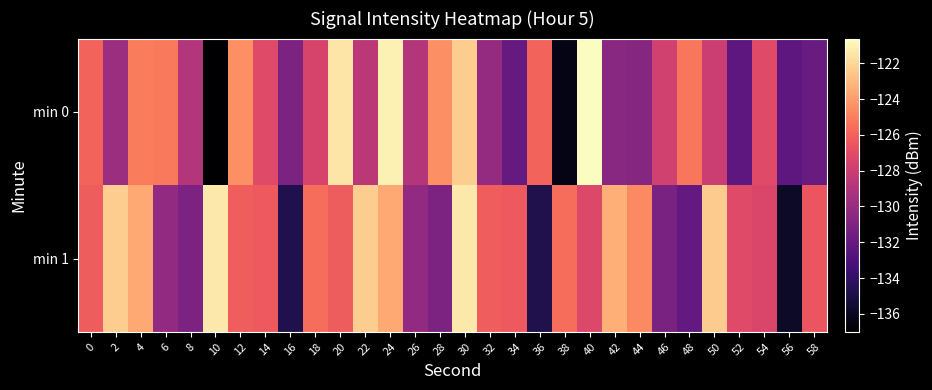

Reading left to right, what are all the values shown in this chart?

min 0: 0=-126.0	2=-129.8	4=-125.1	6=-125.2	8=-128.9	10=-137.0	12=-124.5	14=-127.1	16=-131.1	18=-127.5	20=-121.5	22=-128.6	24=-121.0	26=-128.9	28=-124.4	30=-122.3	32=-130.1	34=-132.0	36=-125.9	38=-136.3	40=-120.6	42=-130.6	44=-130.7	46=-127.7	48=-125.3	50=-128.0	52=-132.3	54=-127.1	56=-132.3	58=-131.9
min 1: 0=-126.2	2=-122.3	4=-123.6	6=-130.2	8=-131.1	10=-121.4	12=-126.1	14=-126.4	16=-134.7	18=-125.6	20=-126.2	22=-122.3	24=-123.6	26=-130.2	28=-131.1	30=-121.4	32=-126.1	34=-126.4	36=-134.7	38=-125.6	40=-127.2	42=-123.3	44=-124.6	46=-131.2	48=-132.1	50=-122.4	52=-127.1	54=-127.4	56=-135.7	58=-126.6